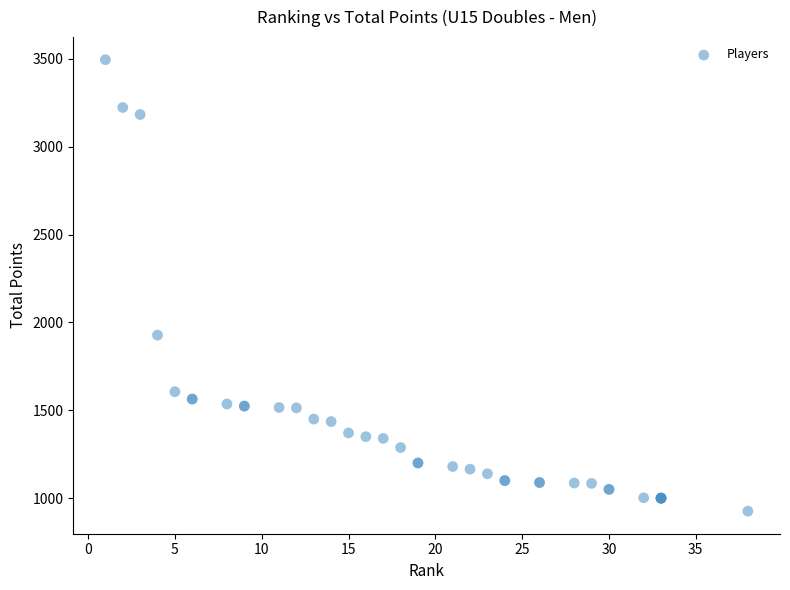

What Y value in the scatter plot is closest to 2211?

1928